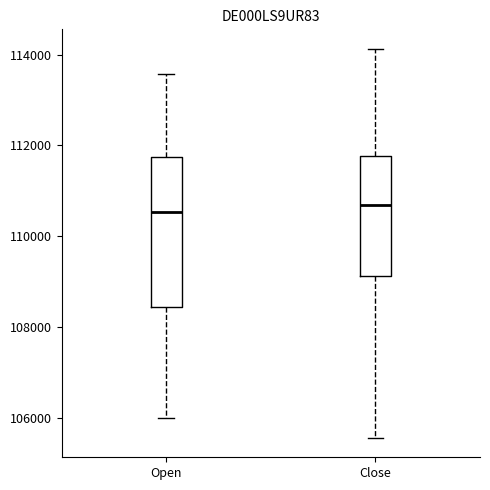

Comparing the boxes themselves (not the whiskers), which one is the tallest?

Open